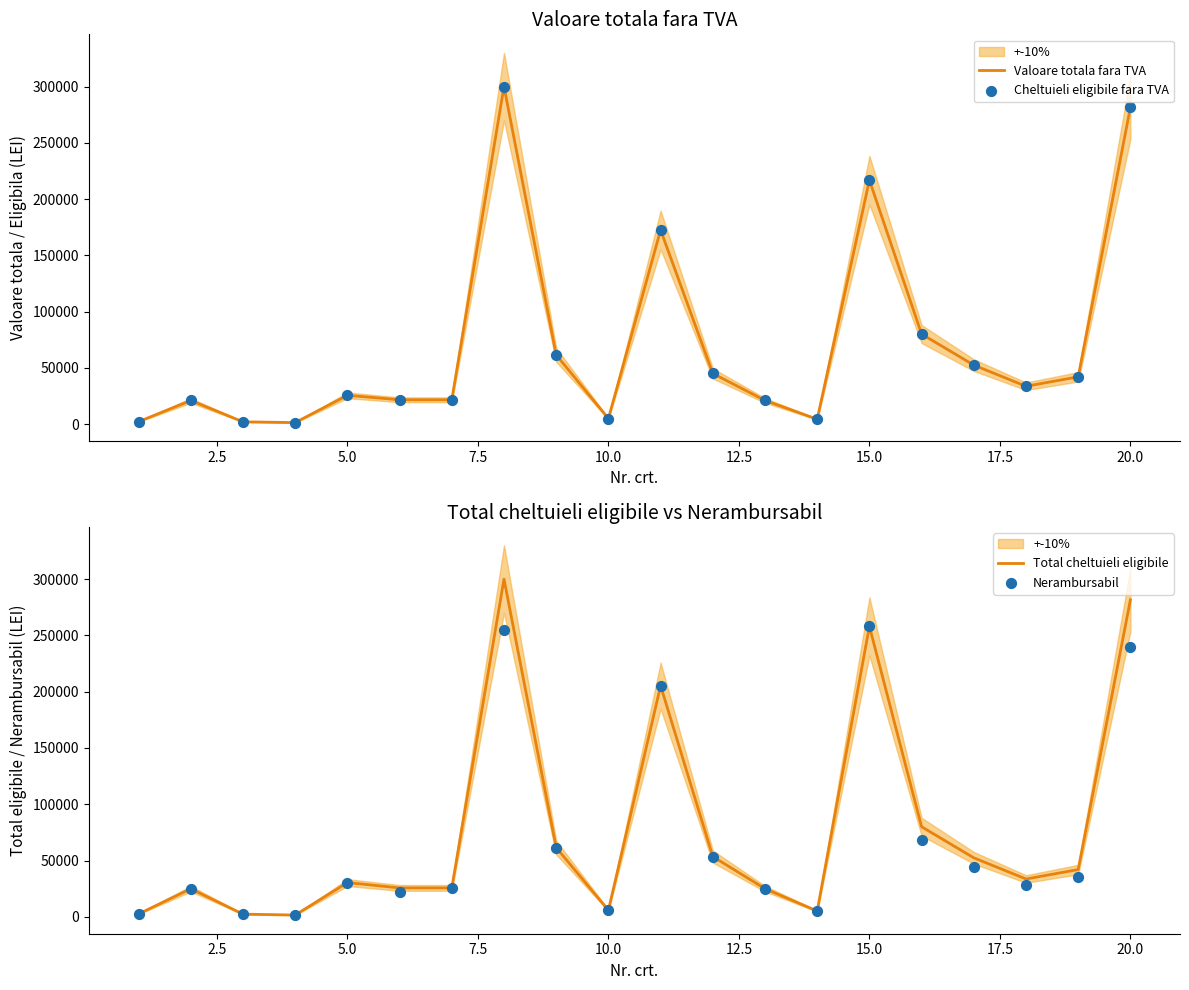

What are all the series names shown in the legend?

Valoare totala fara TVA, Cheltuieli eligibile fara TVA, Total cheltuieli eligibile, Nerambursabil